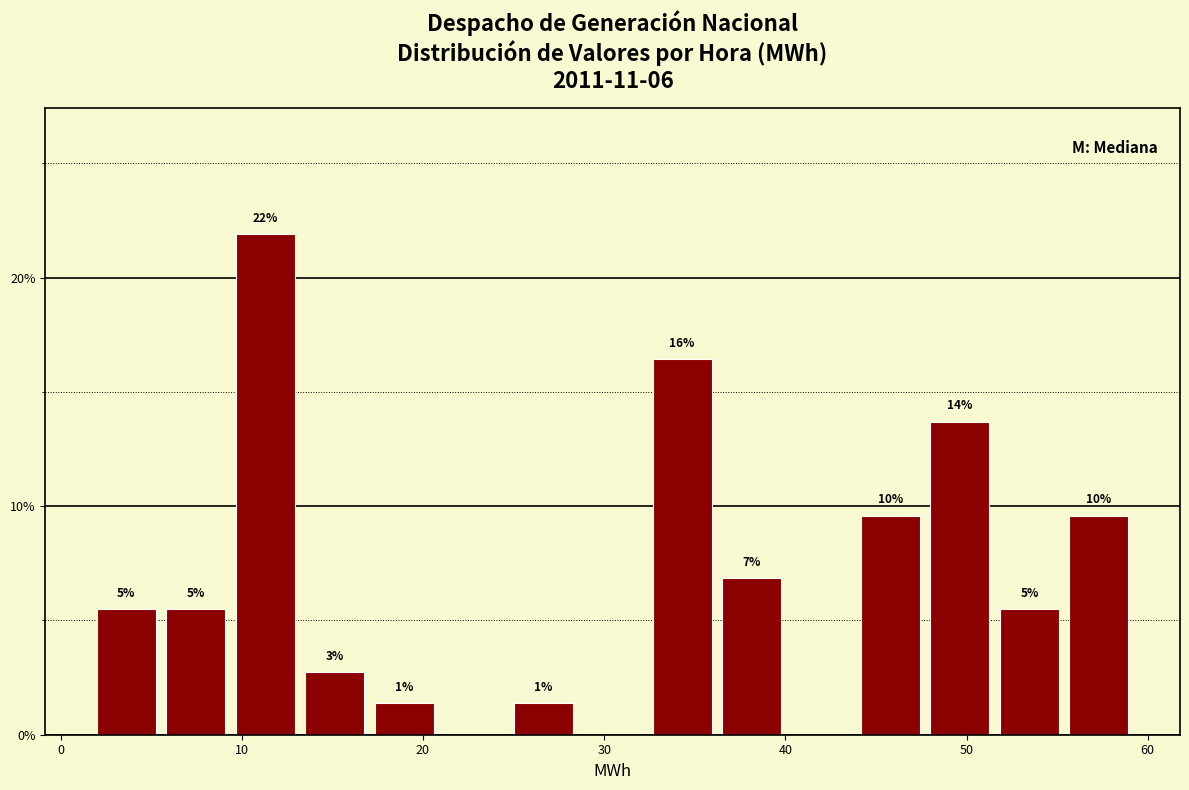

Around what value on the x-axis is the tallest bar? Give the approximate position of its centre, as read against the axis.

11